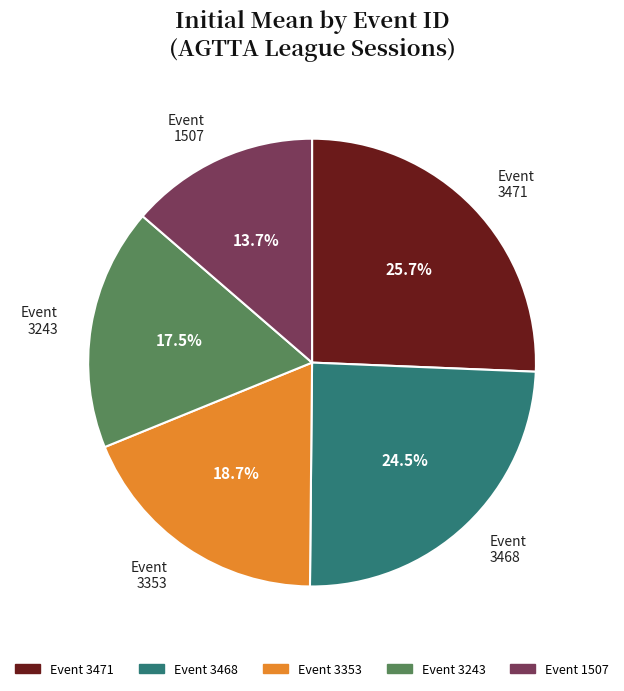

Does any single category account for the majority?

No